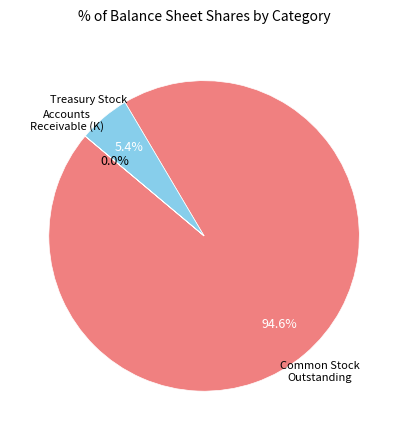

What is the largest slice in the pie chart?

Common Stock Outstanding